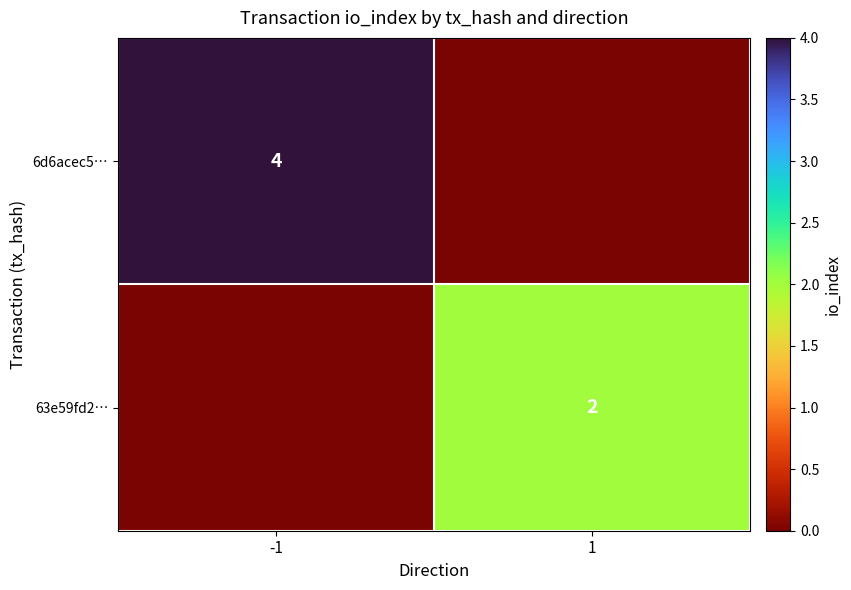

The value of 63e59fd2… at 1 is 3. True or false?

False